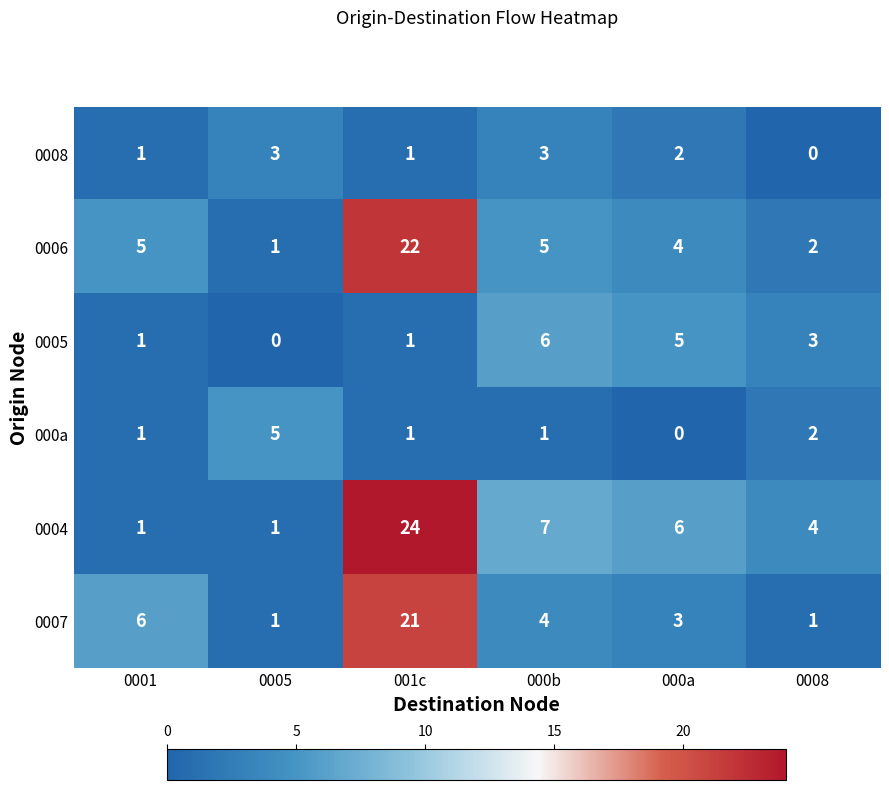

What is the maximum value for 0006?

22